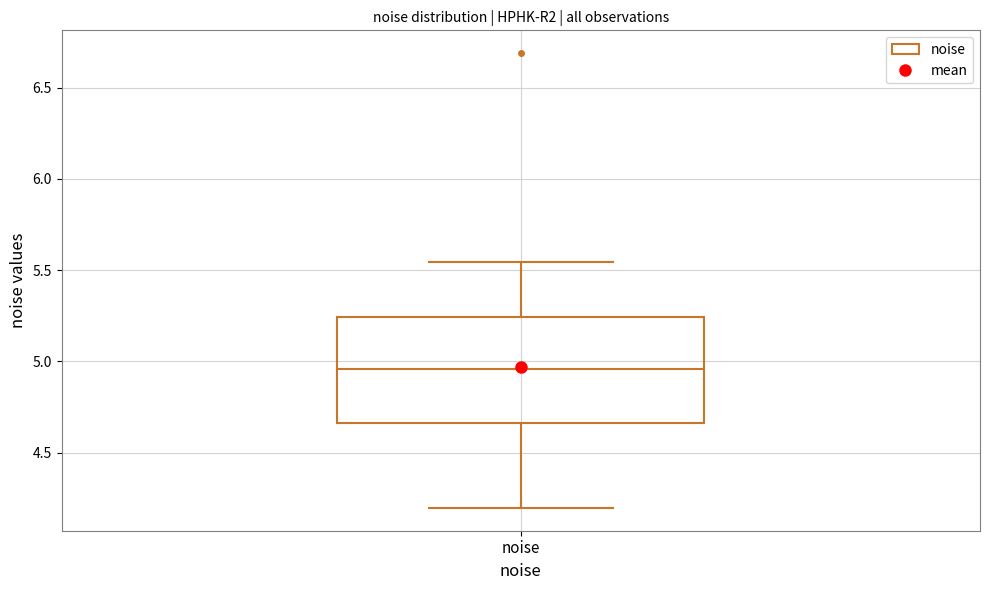

Transcribe this box plot: give where the median line is, the range the box spans, and where the two whiskers end, as read against the y-axis. The values are not printed on the chart, so give them approximately, as read against the axis.

median 4.95, box 4.65 to 5.25, whiskers 4.20 to 5.55